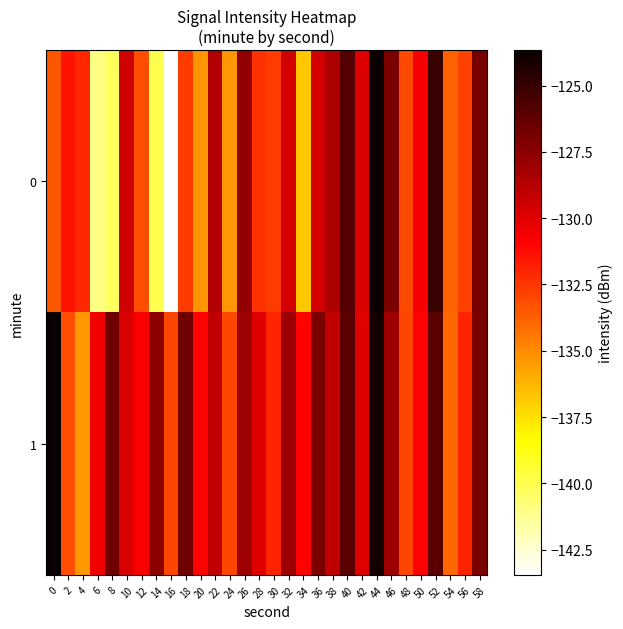

Reading left to right, transcribe all the data shown in this chart.

0: 0=-133.4	2=-131.4	4=-132.1	6=-141.0	8=-140.2	10=-129.5	12=-133.2	14=-139.9	16=-143.5	18=-132.6	20=-135.3	22=-128.7	24=-135.3	26=-127.8	28=-132.3	30=-132.6	32=-129.6	34=-136.8	36=-129.6	38=-128.5	40=-125.9	42=-129.9	44=-123.7	46=-127.0	48=-133.0	50=-130.7	52=-125.1	54=-133.8	56=-132.8	58=-126.9
1: 0=-123.7	2=-133.2	4=-135.4	6=-130.5	8=-126.6	10=-129.8	12=-130.8	14=-127.6	16=-133.0	18=-126.7	20=-131.0	22=-129.0	24=-133.0	26=-128.0	28=-130.0	30=-132.0	32=-128.0	34=-131.0	36=-127.0	38=-129.0	40=-126.0	42=-130.0	44=-124.0	46=-128.0	48=-133.0	50=-131.0	52=-126.0	54=-134.0	56=-132.0	58=-127.0